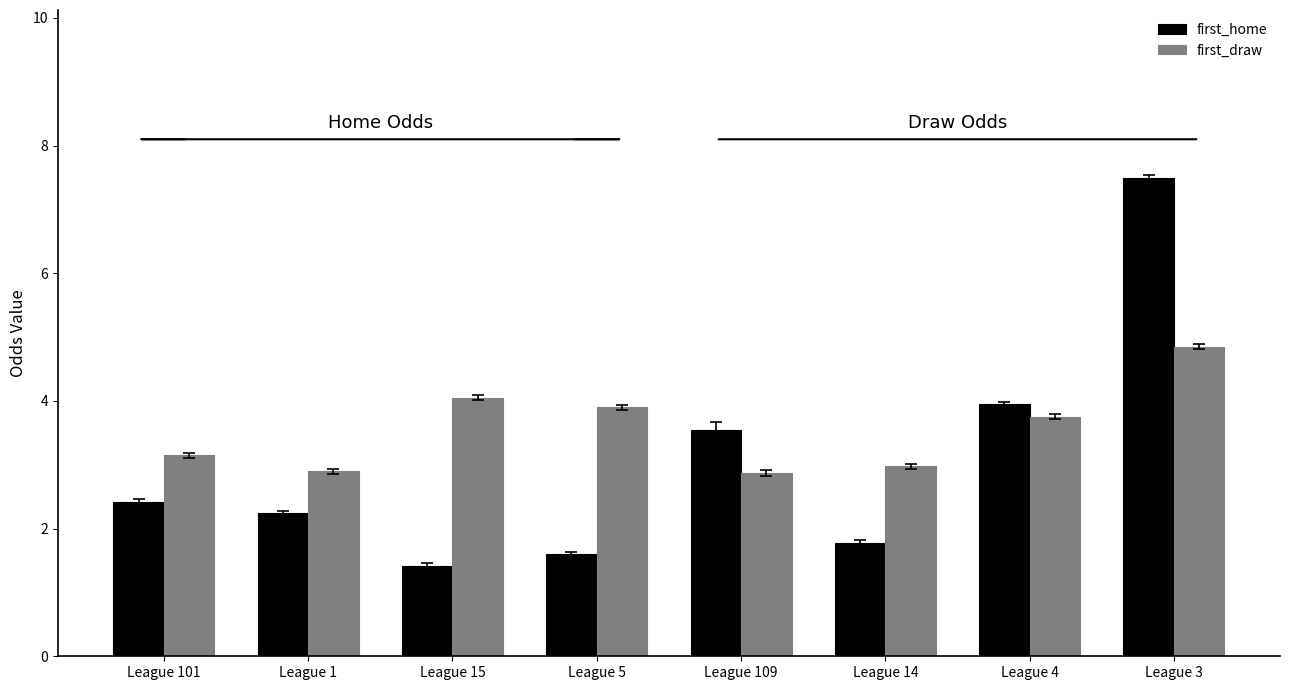

Which series changed the most between League 5 and League 14?

first_draw